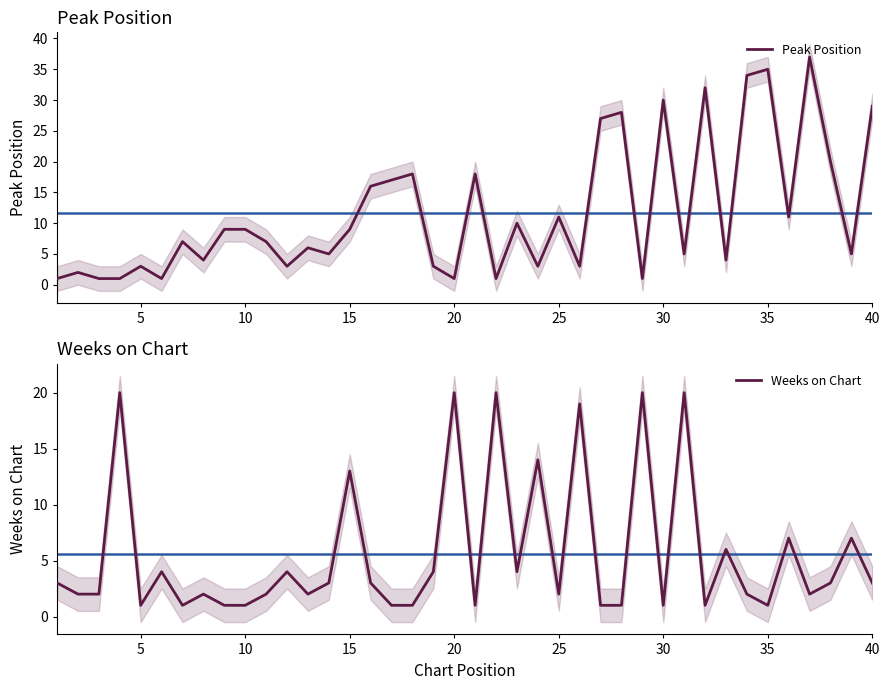

The value of Peak Position at 15 is 9. True or false?

True